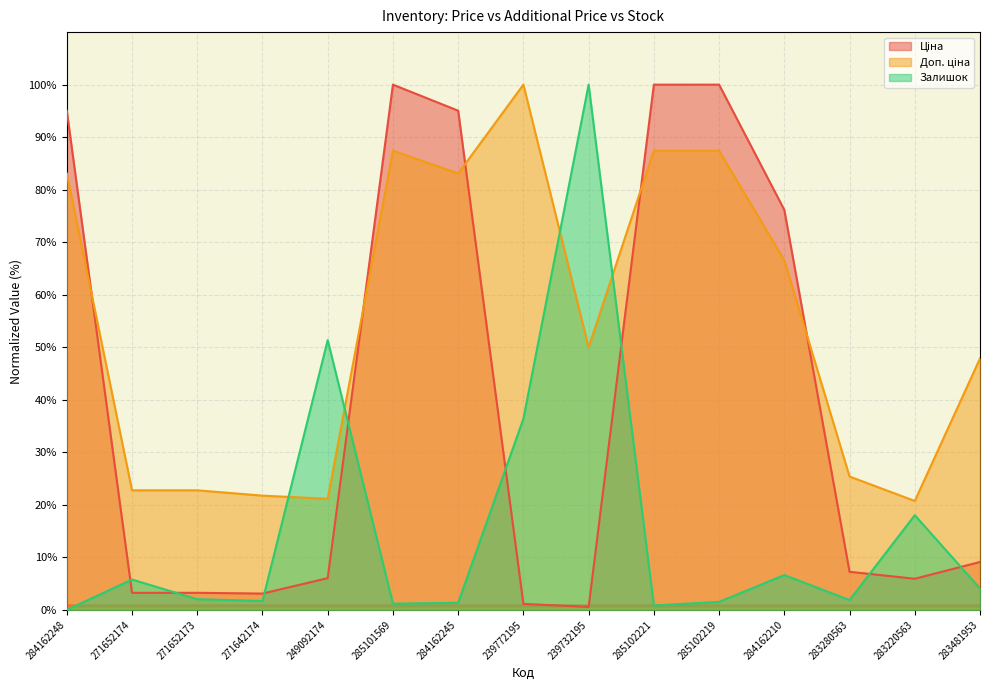

Where is the first local minimum for Залишок?

271642174